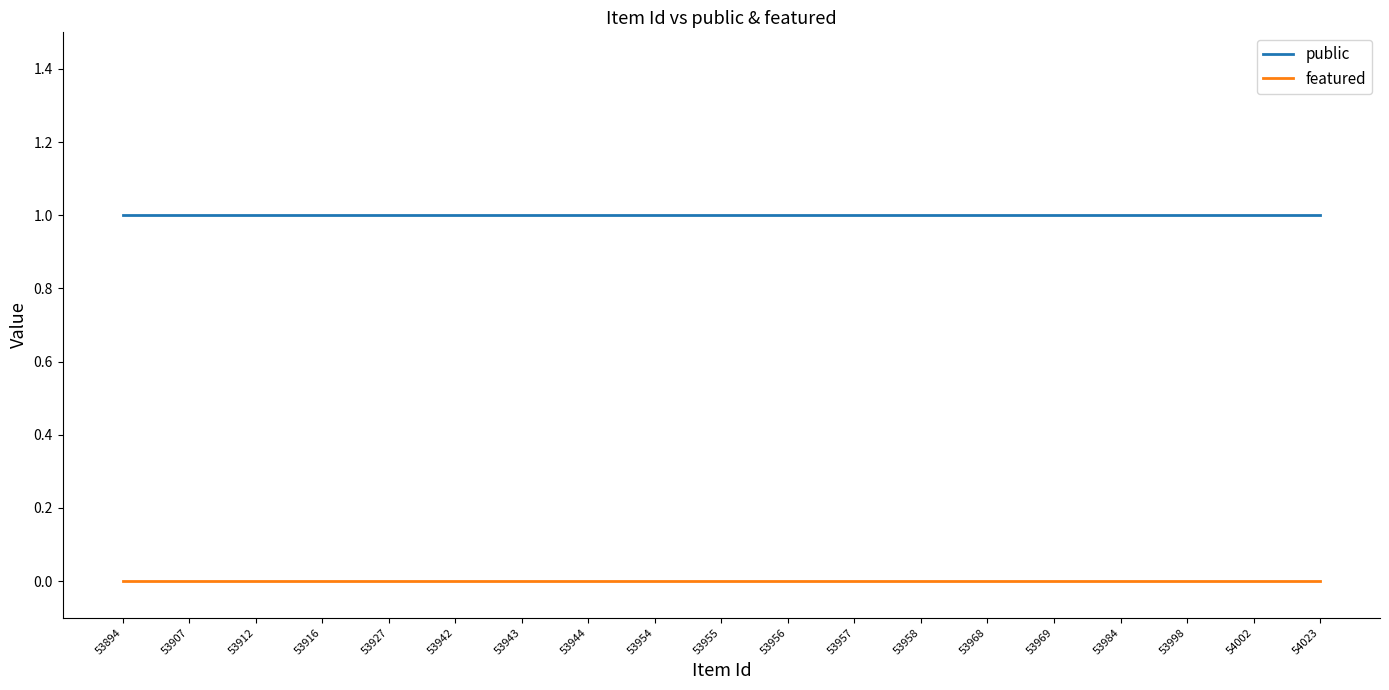

Reading left to right, what are all the values shown in this chart?

public: 1	1	1	1	1	1	1	1	1	1	1	1	1	1	1	1	1	1	1
featured: 0	0	0	0	0	0	0	0	0	0	0	0	0	0	0	0	0	0	0